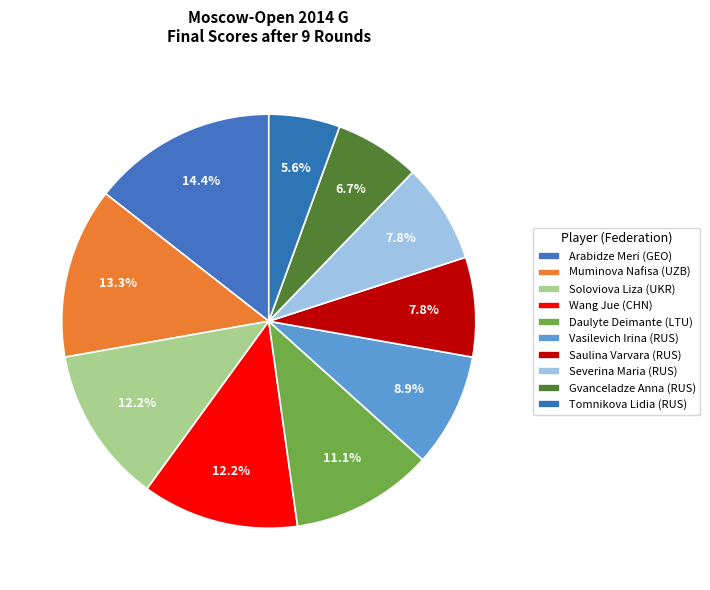

To the nearest percent, what is the average slice percentage?

10%